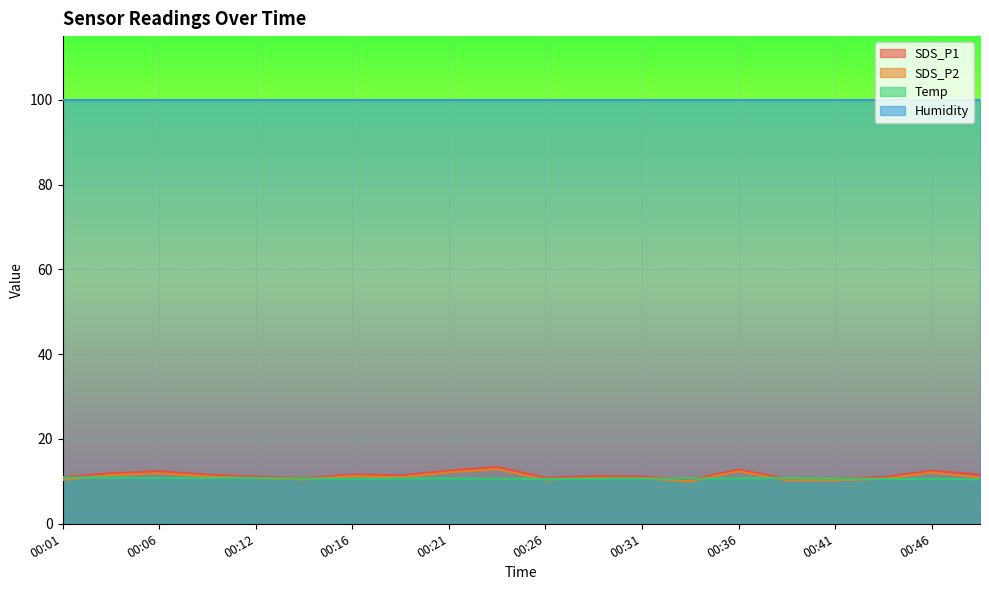

The value of SDS_P2 at 00:01 is 10.3. True or false?

True